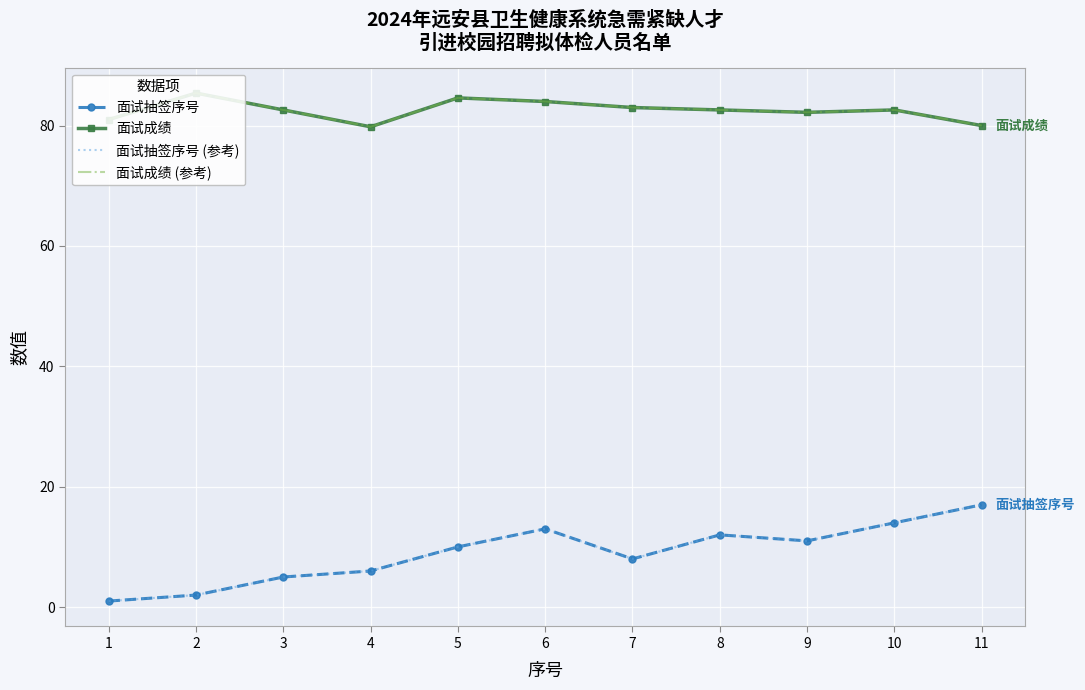

What is the difference between the maximum and minimum values in the 面试抽签序号 (参考) series?

16.0